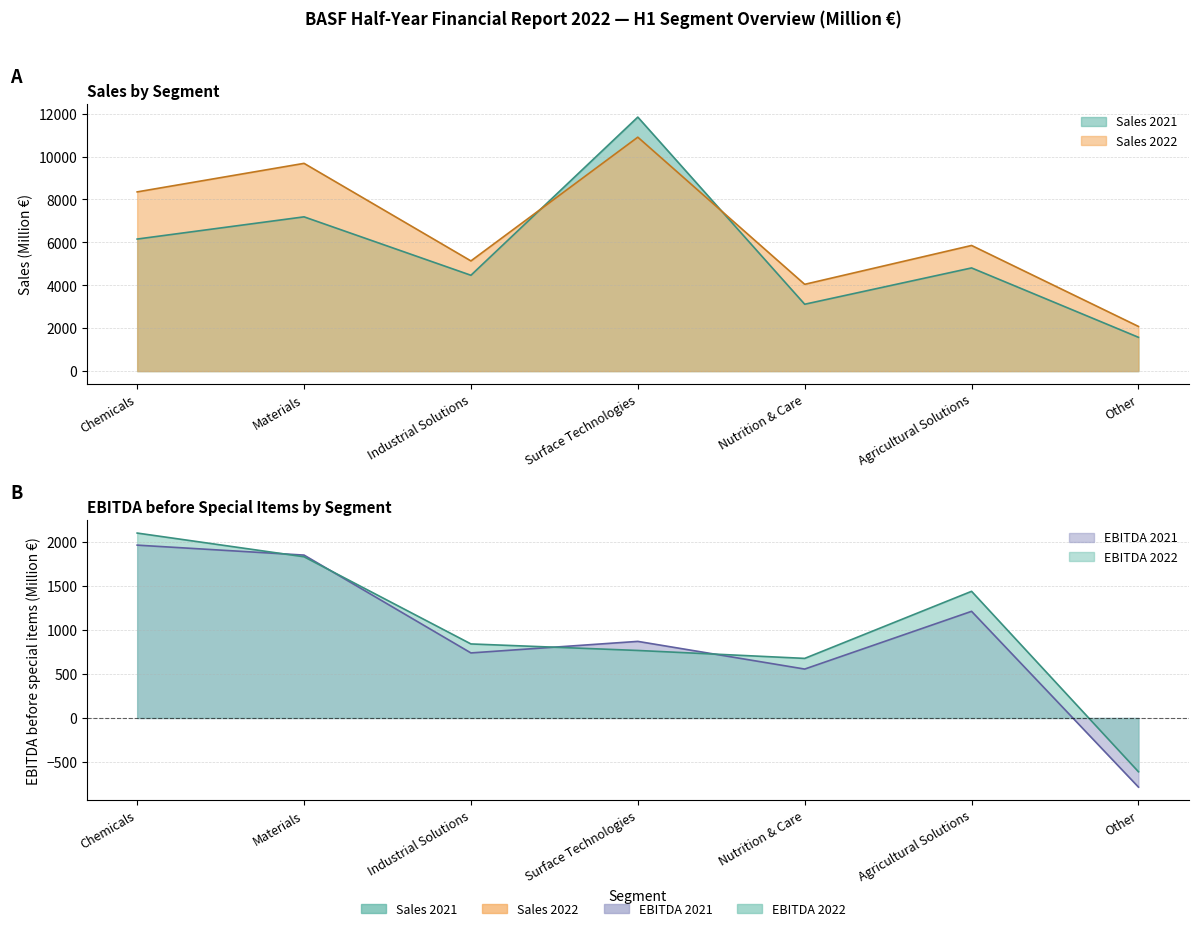

Where is the first local minimum for EBITDA 2021?

Industrial Solutions